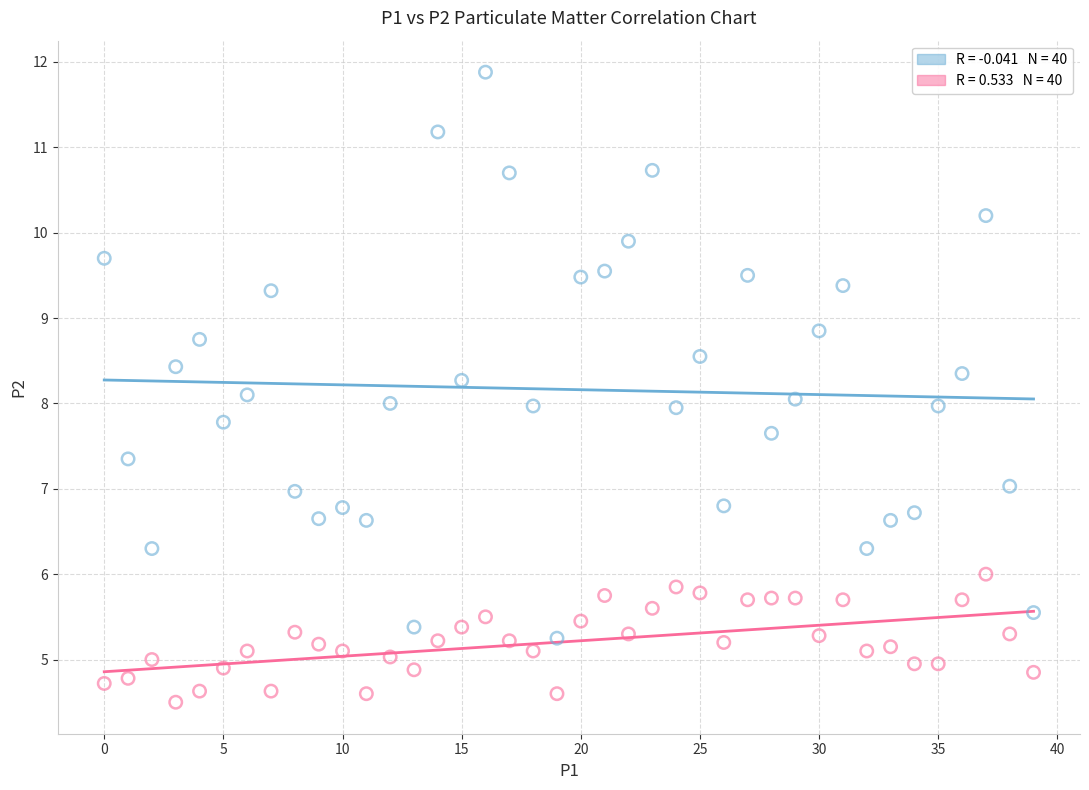

Across all data points, what is the range of Y values (max minus min)?

7.4